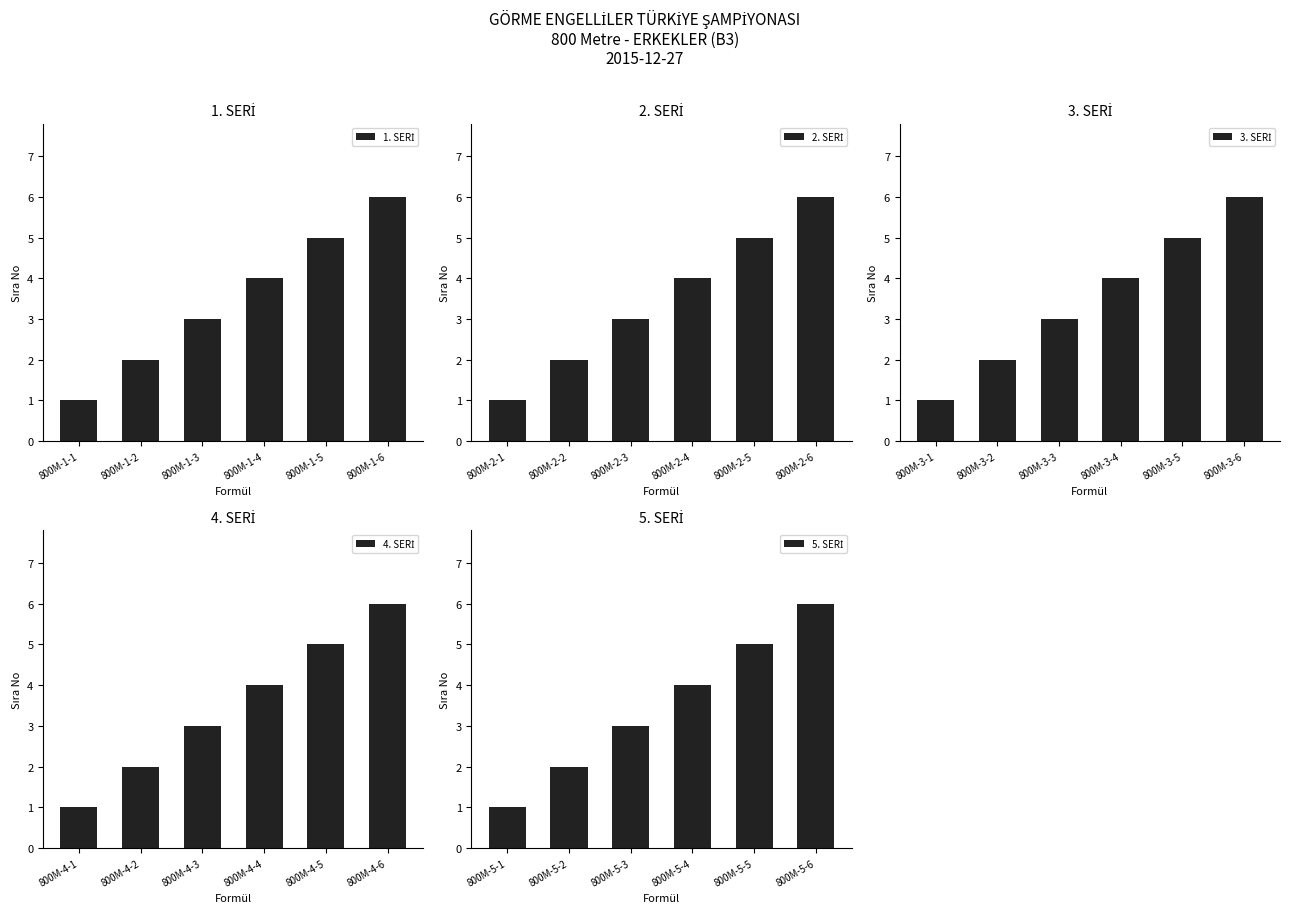

At which category does the chart reach its minimum across all series?

800M-1-1